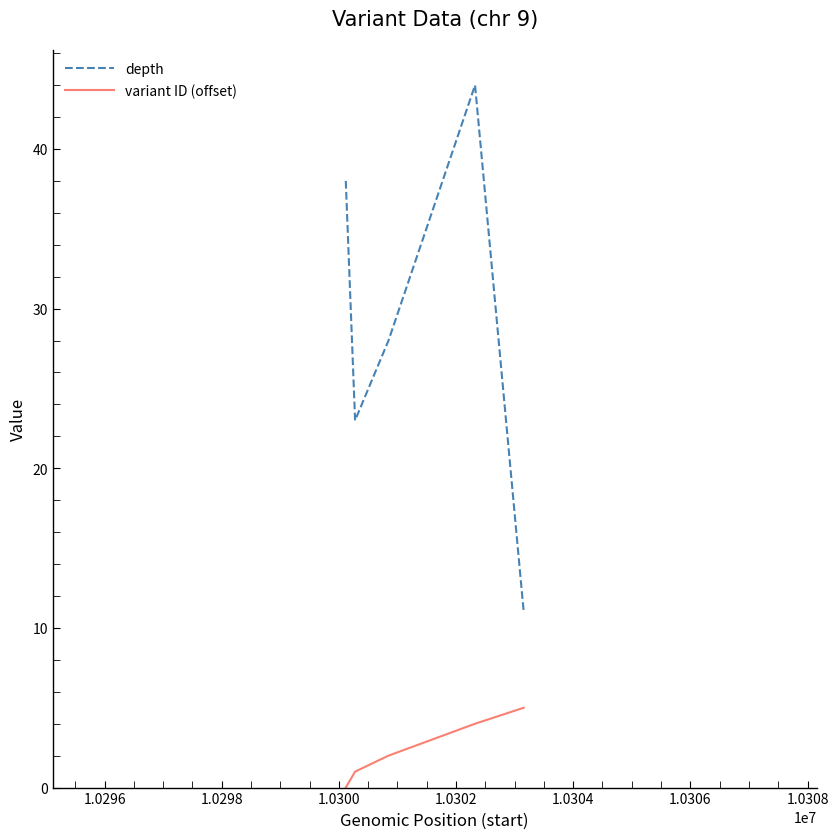

Which series has the largest total across all categories?

depth